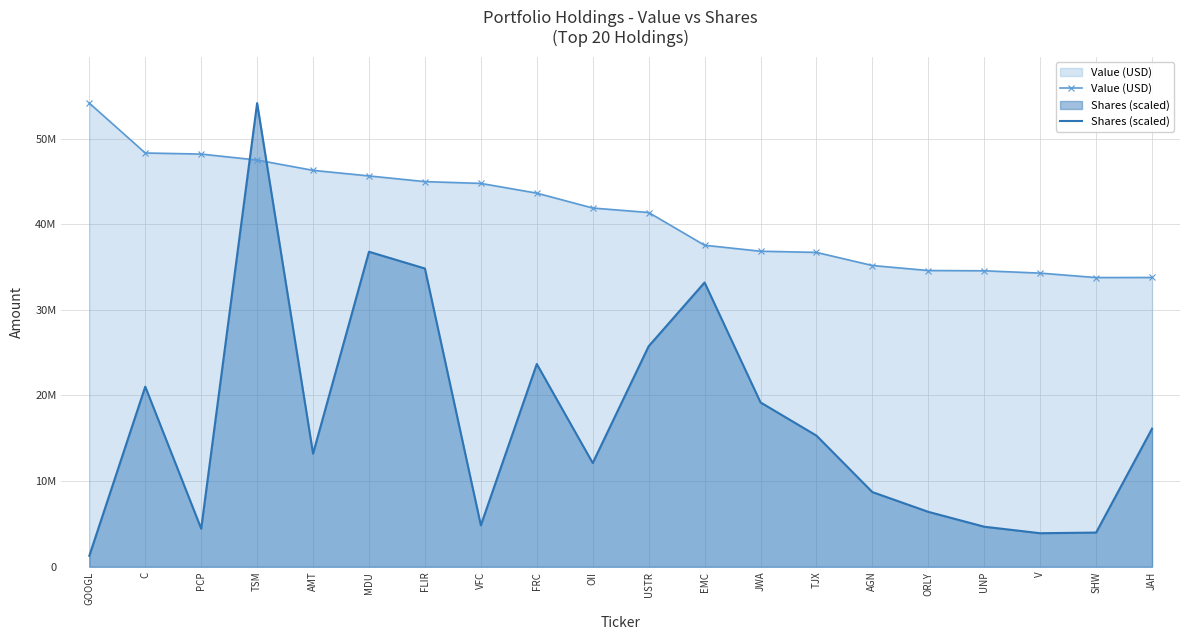

Which series ends up on top after the final intersection of Shares (scaled) and Value (USD)?

Value (USD)